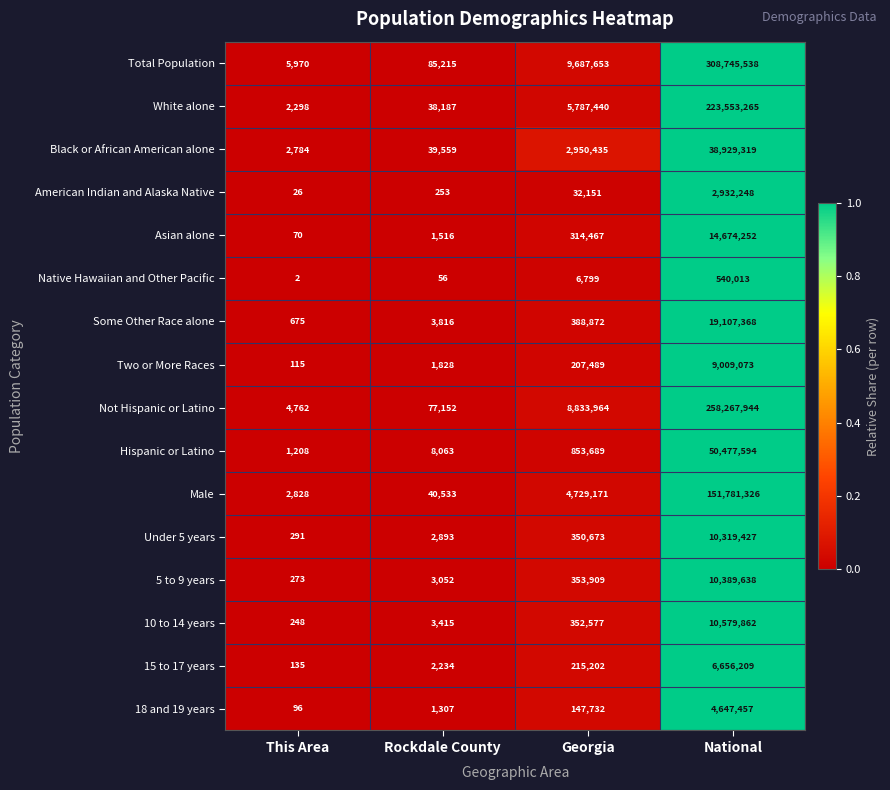

Which series has the largest total across all categories?

Total Population